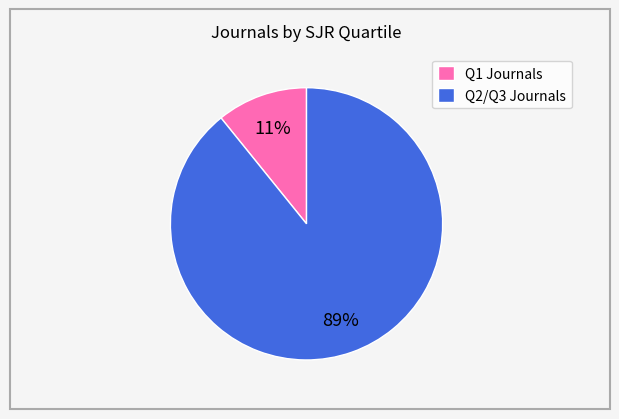

Is it true that Q2/Q3 Journals is 89% of the pie?

True